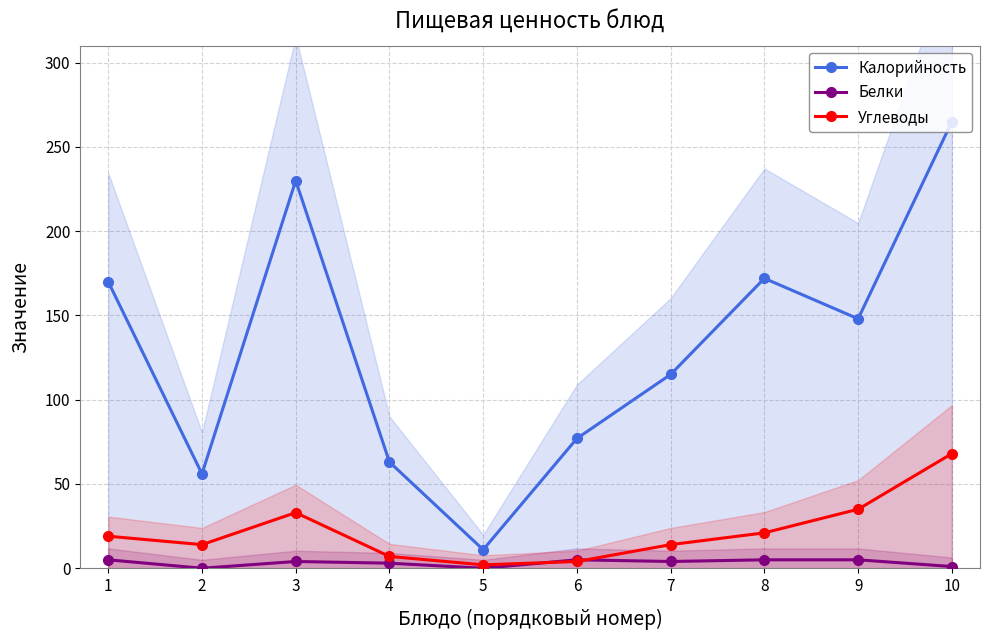

List the labels in order of Калорийность value, smallest first.

5, 2, 4, 6, 7, 9, 1, 8, 3, 10